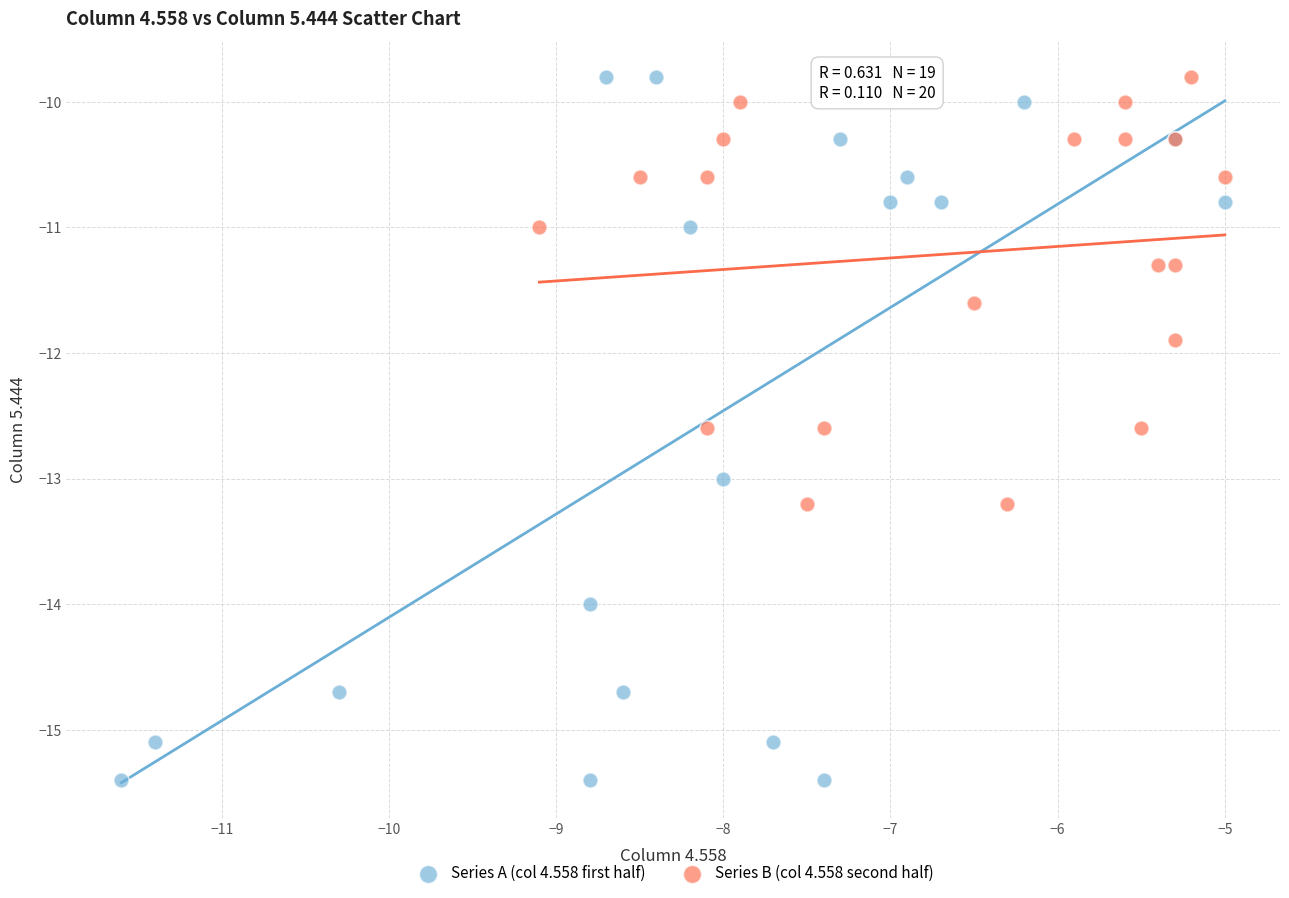

What are all the series names shown in the legend?

Series A (col 4.558 first half), Series B (col 4.558 second half)